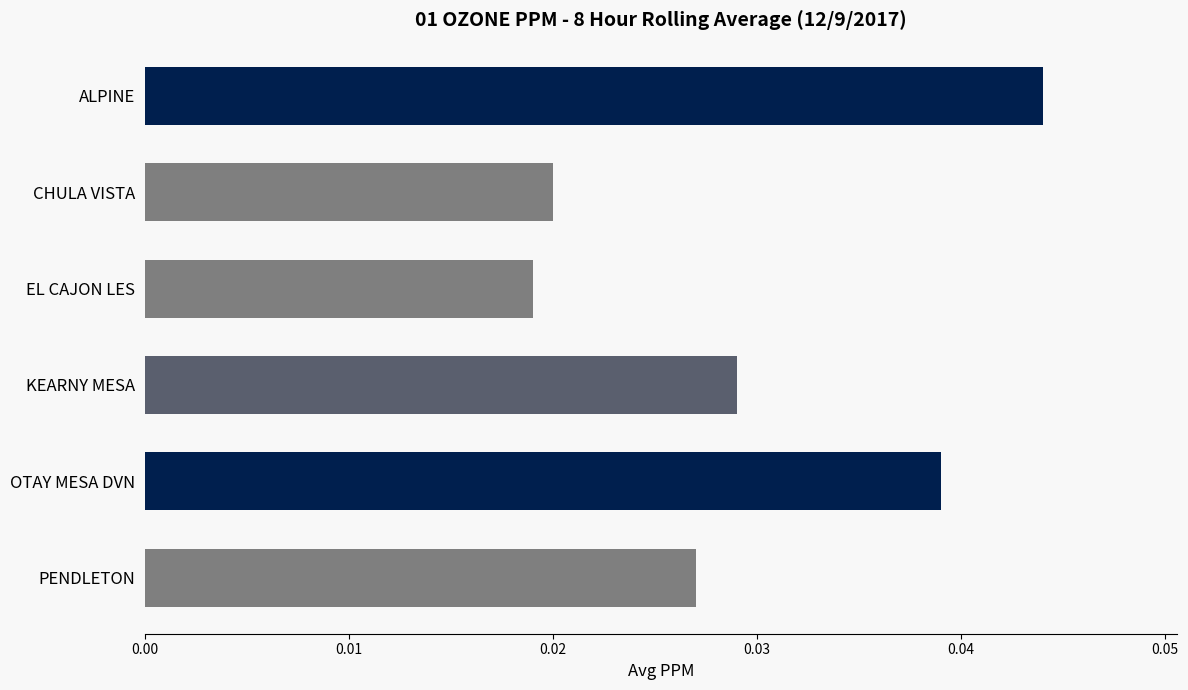

Which category has the lowest value across all series?

EL CAJON LES